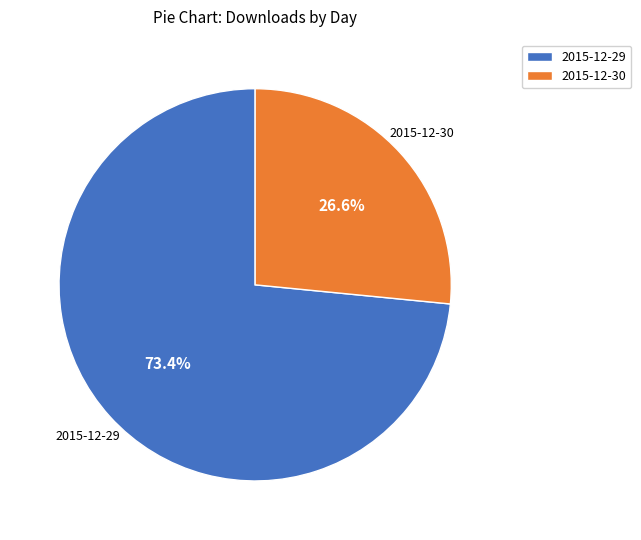

What portion of the pie excludes 2015-12-29?

26.6%